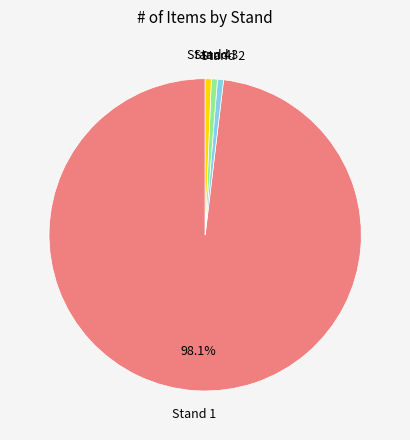

Do Stand 2 and Stand 4 together represent more than half of the pie?

No